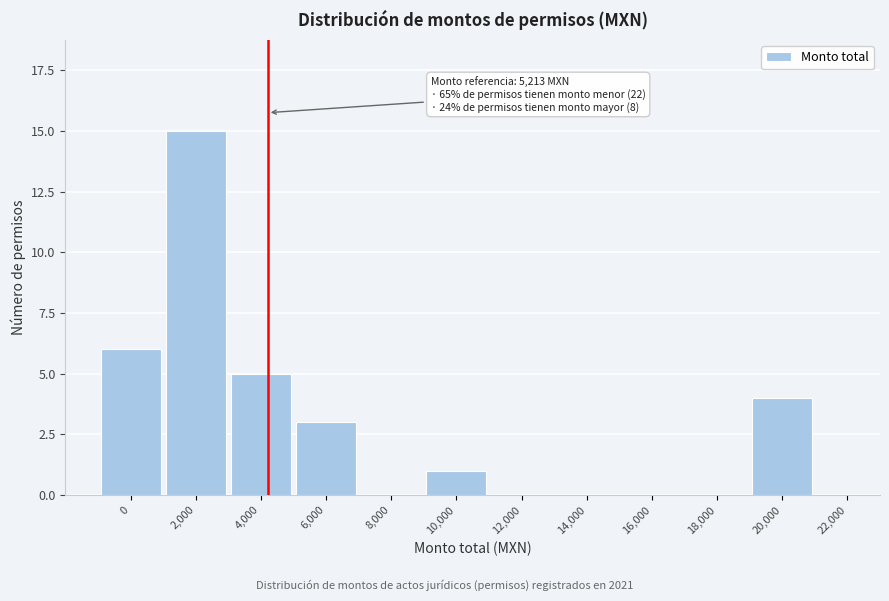

Reading right to left, list all the values displayed in this chart.

22,000=0	20,000=4	18,000=0	16,000=0	14,000=0	12,000=0	10,000=1	8,000=0	6,000=3	4,000=5	2,000=15	0=6